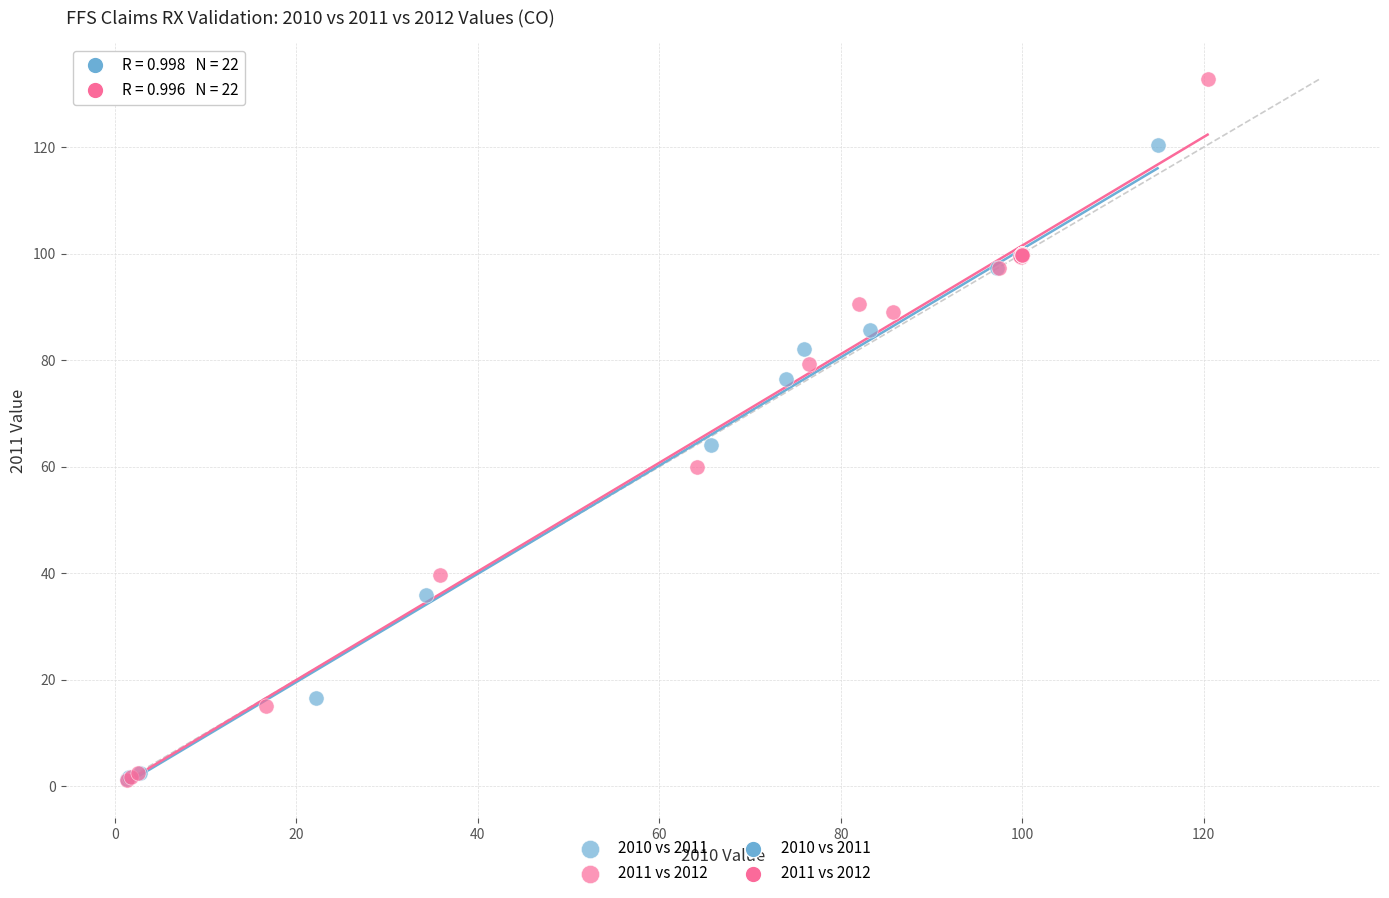

Which series reaches the maximum Y coordinate?

2011 vs 2012